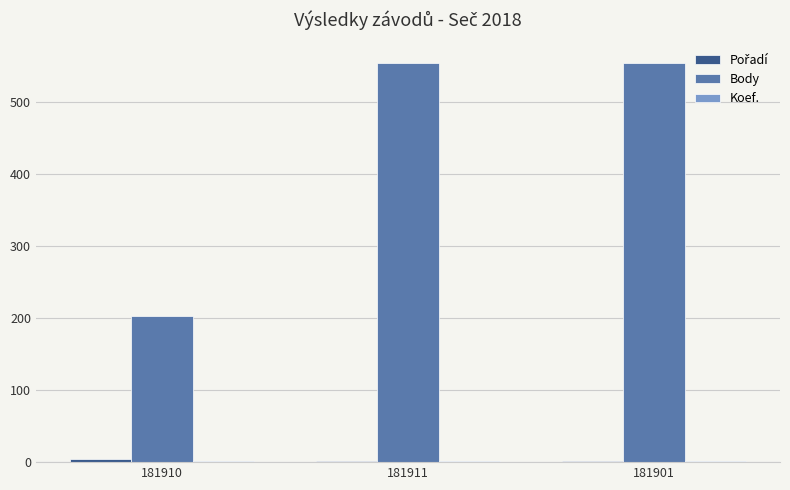

The Body series shows 888 at 181911. True or false?

False